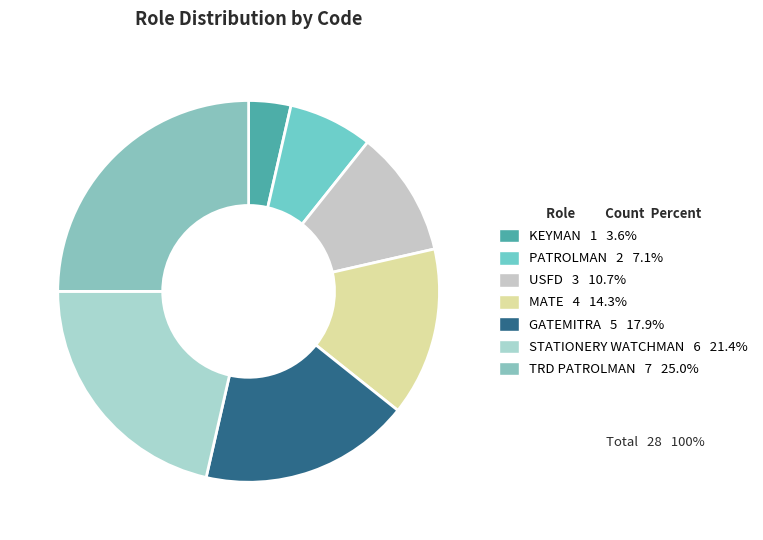

Count the number of slices in the pie.

7